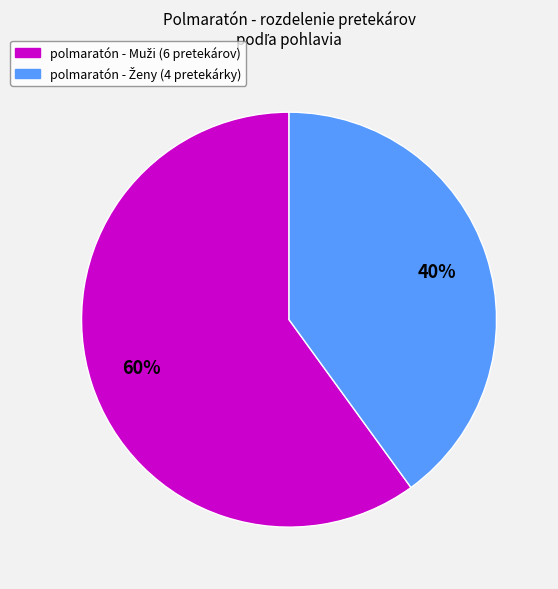

How many segments does this pie chart have?

2